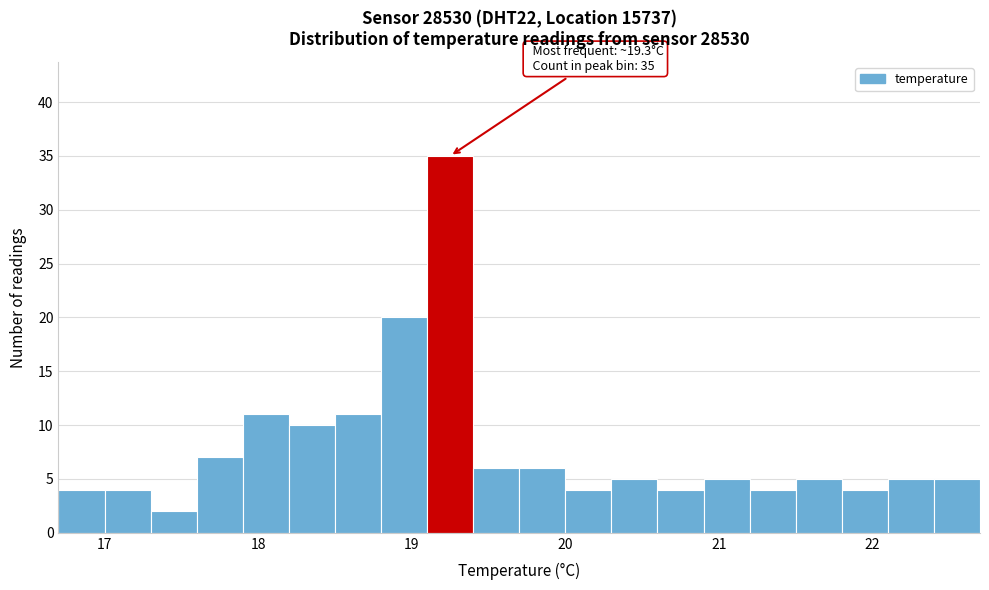

Around what value on the x-axis is the tallest bar? Give the approximate position of its centre, as read against the axis.

19.3